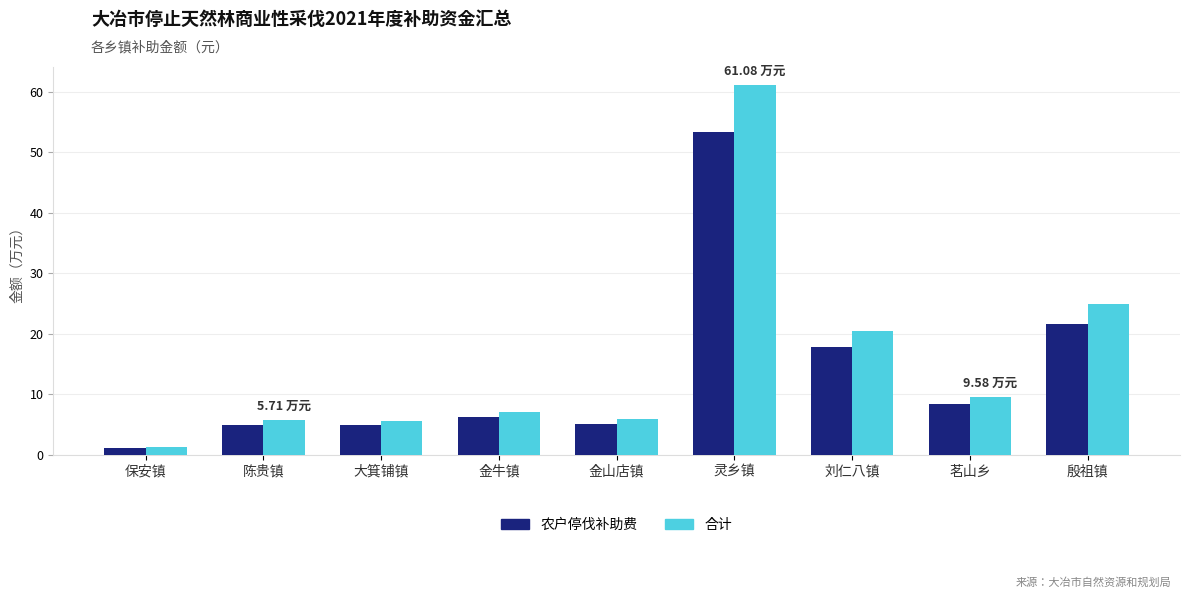

How many distinct data groups are displayed?

2